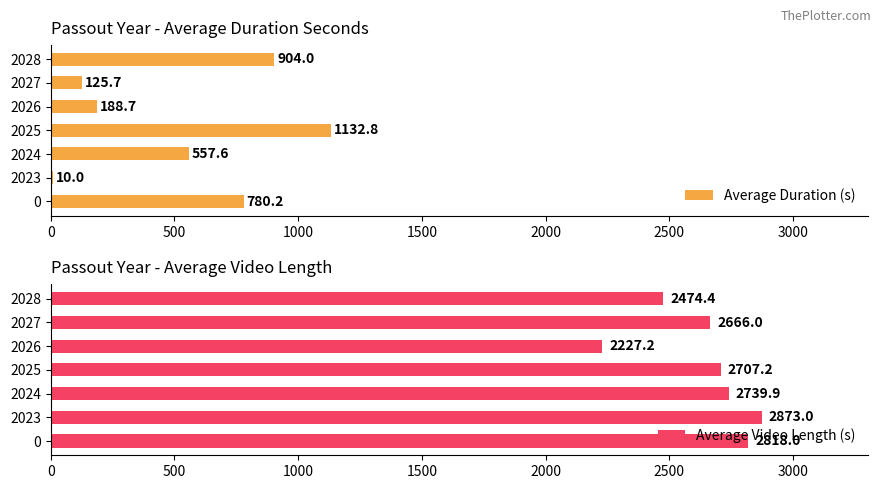

Rank the series by their average value, from highest to lowest.

Average Video Length (s), Average Duration (s)